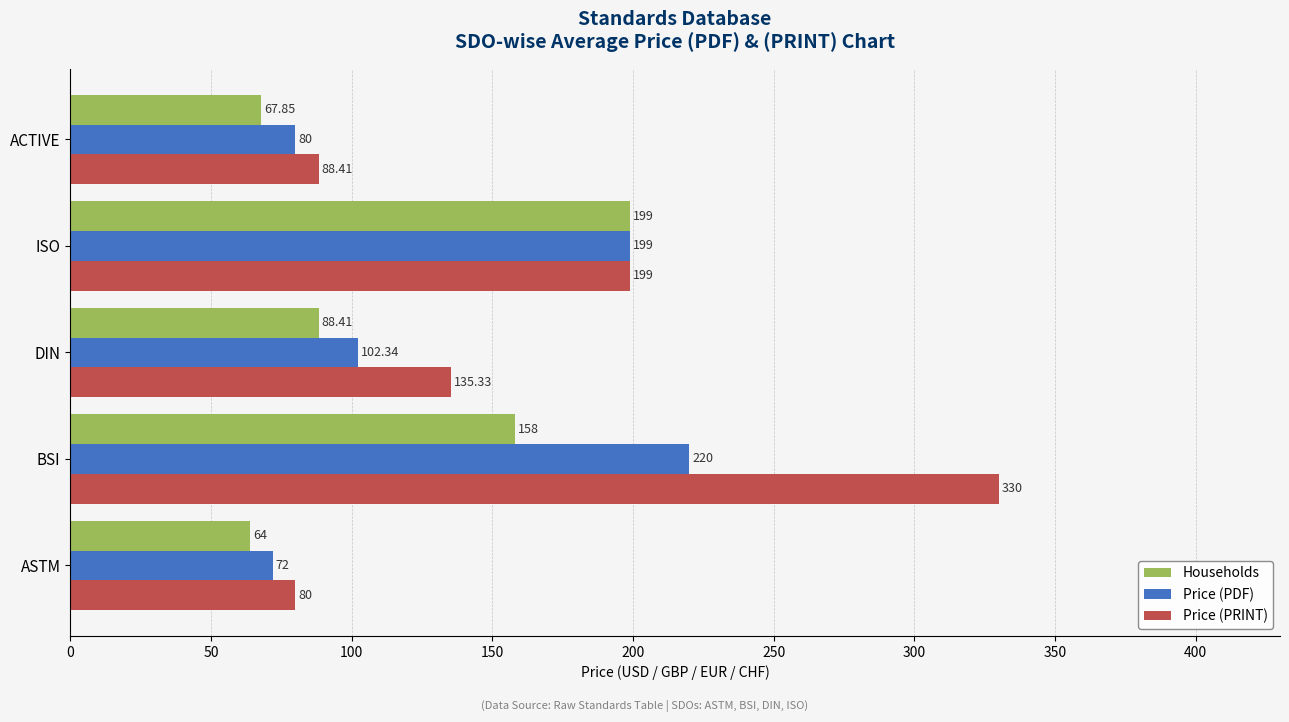

List the labels in order of Price (PRINT) value, largest first.

BSI, ISO, DIN, ACTIVE, ASTM